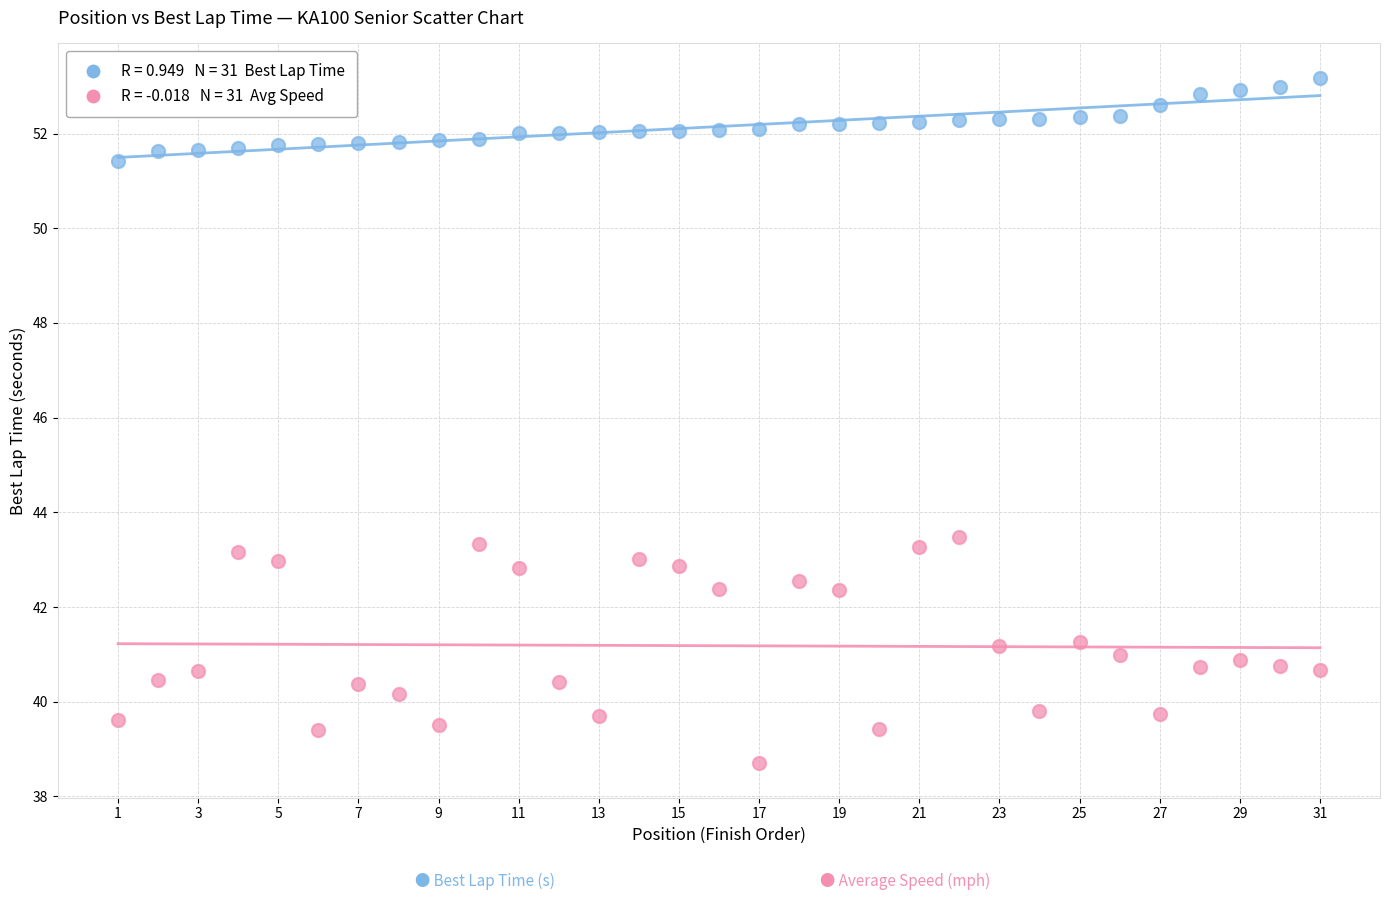

Across all data points, what is the range of X values (max minus min)?

30.0